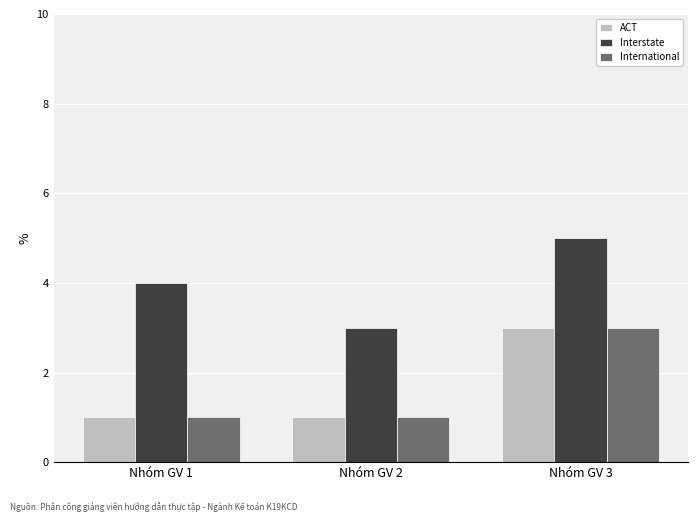

How many data points does each series have?

3